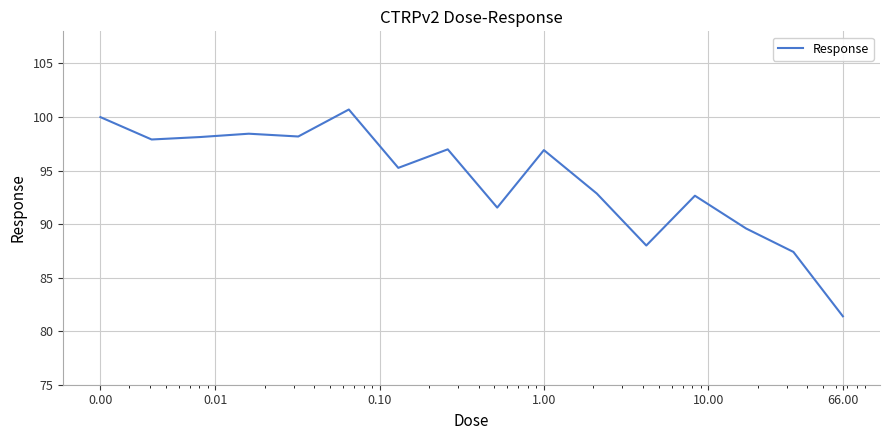

What is the greatest value displayed?

100.7